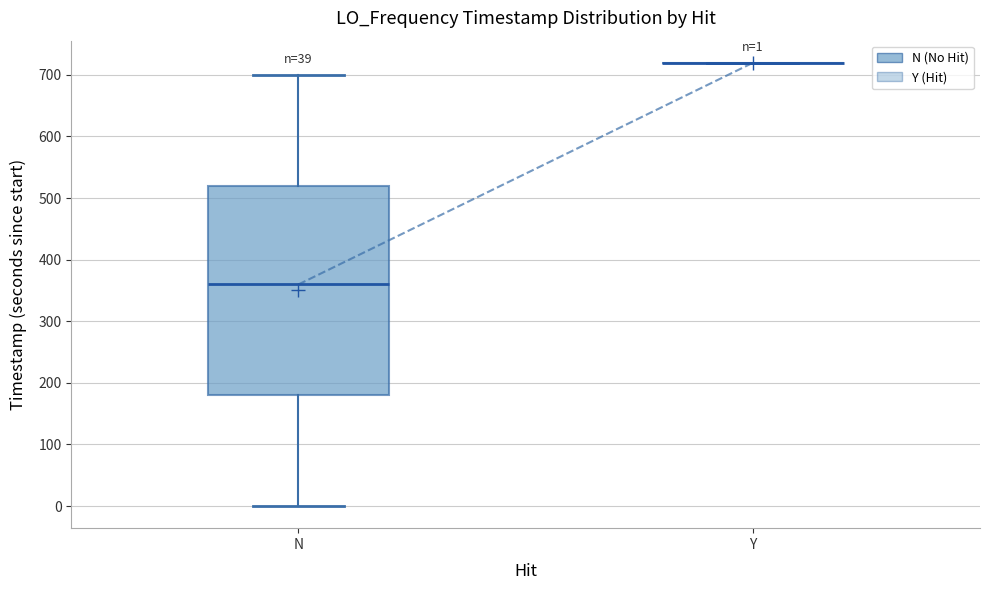

Which box is the tallest, from its lower edge to its upper edge?

N